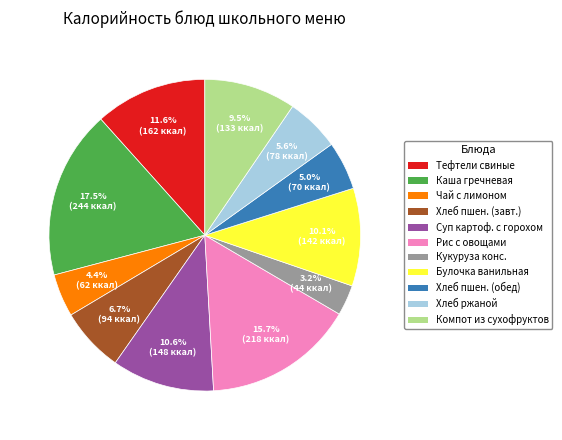

Is there a majority slice in this chart?

No